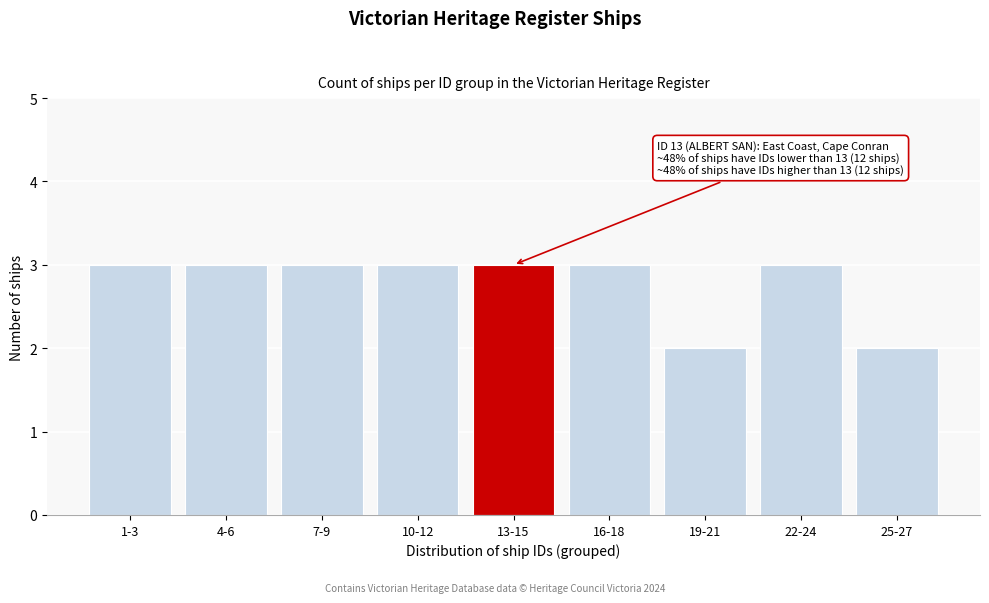

Reading left to right, transcribe all the data shown in this chart.

3	3	3	3	3	3	2	3	2